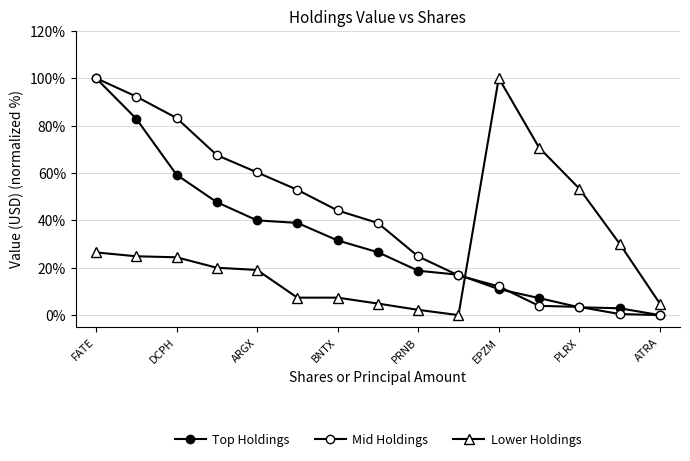

Which series has the largest range (max minus min)?

Top Holdings